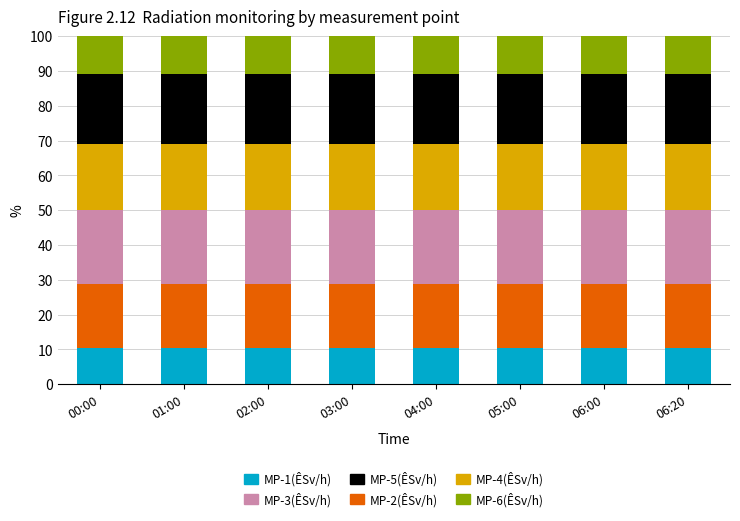

What is the total value across all series at 04:00?

100.0